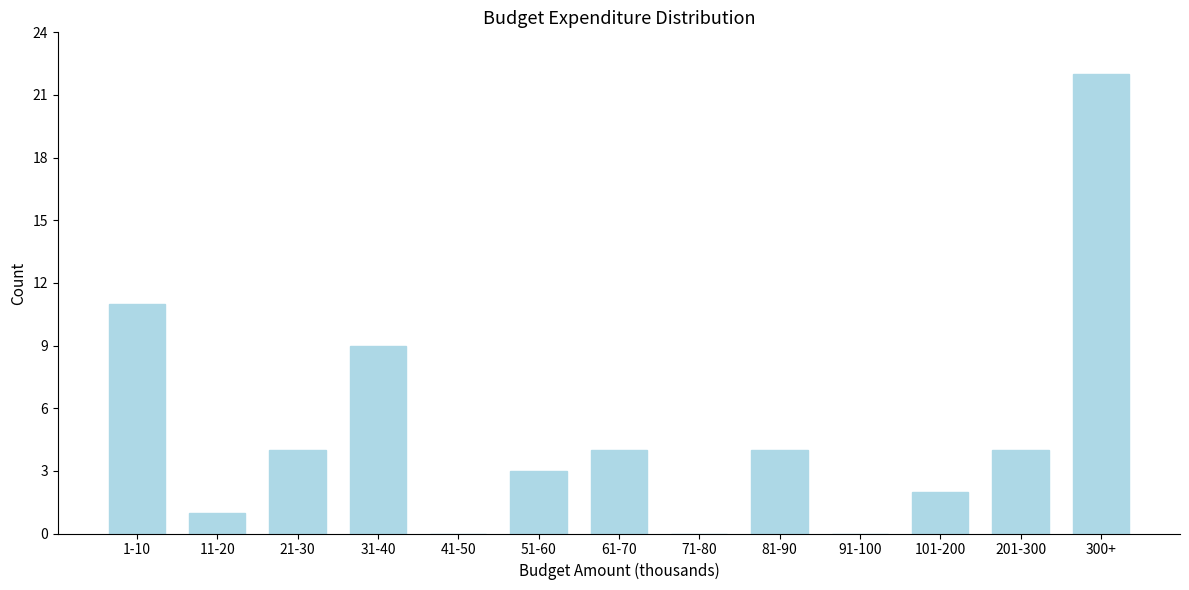

Reading left to right, what are all the values shown in this chart?

1-10=11	11-20=1	21-30=4	31-40=9	41-50=0	51-60=3	61-70=4	71-80=0	81-90=4	91-100=0	101-200=2	201-300=4	300+=22